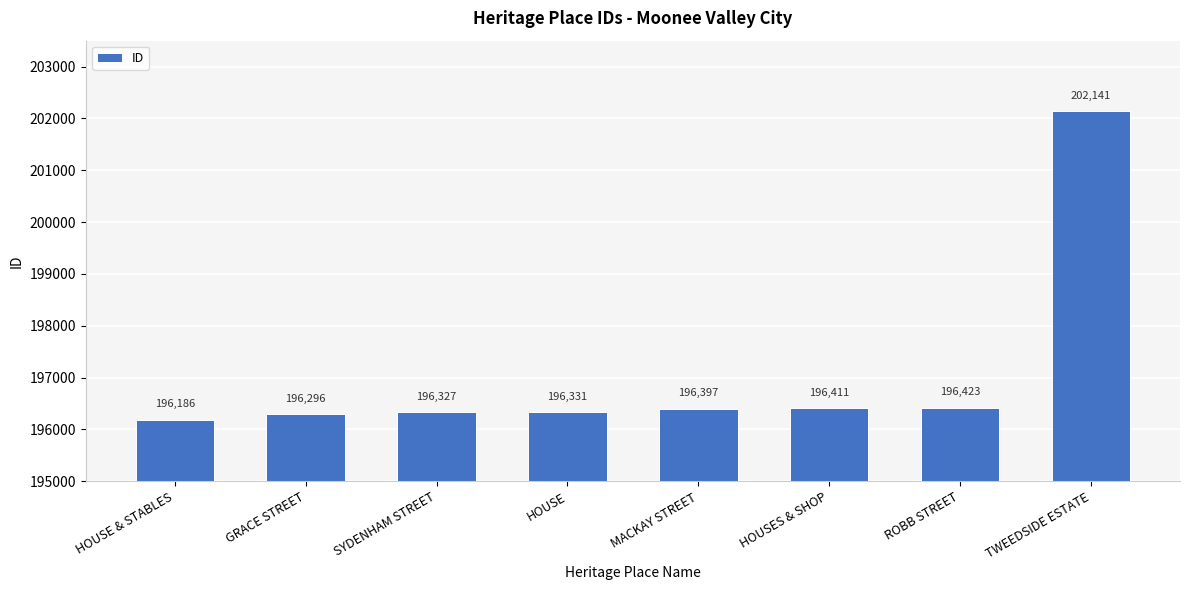

Rank the categories by value from lowest to highest.

HOUSE & STABLES, GRACE STREET, SYDENHAM STREET, HOUSE, MACKAY STREET, HOUSES & SHOP, ROBB STREET, TWEEDSIDE ESTATE